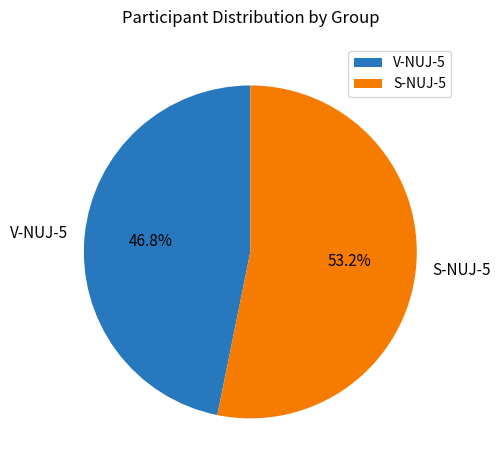

How much of the chart is everything except S-NUJ-5?

46.8%